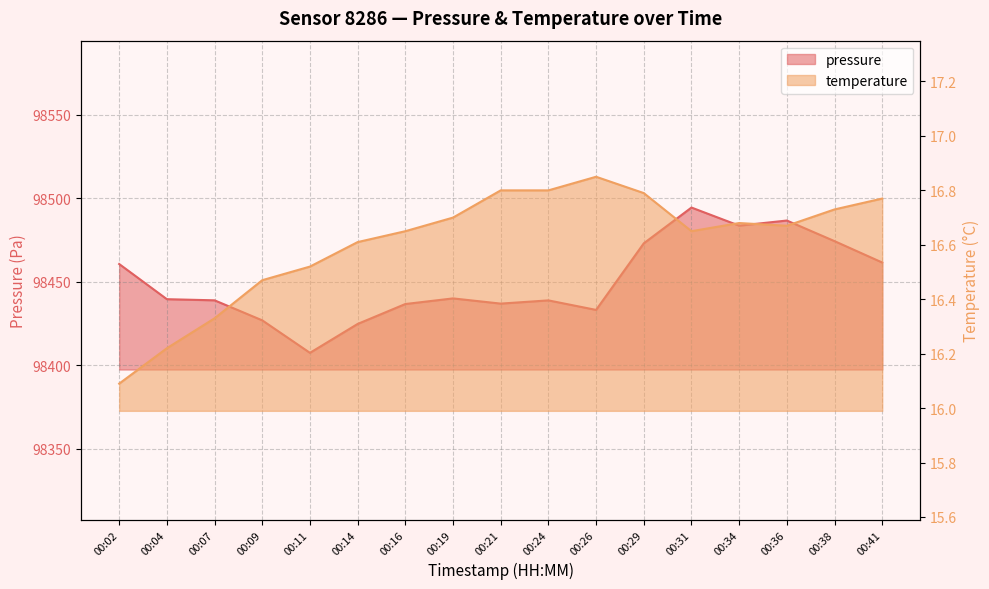

Which series has the widest spread of values?

pressure